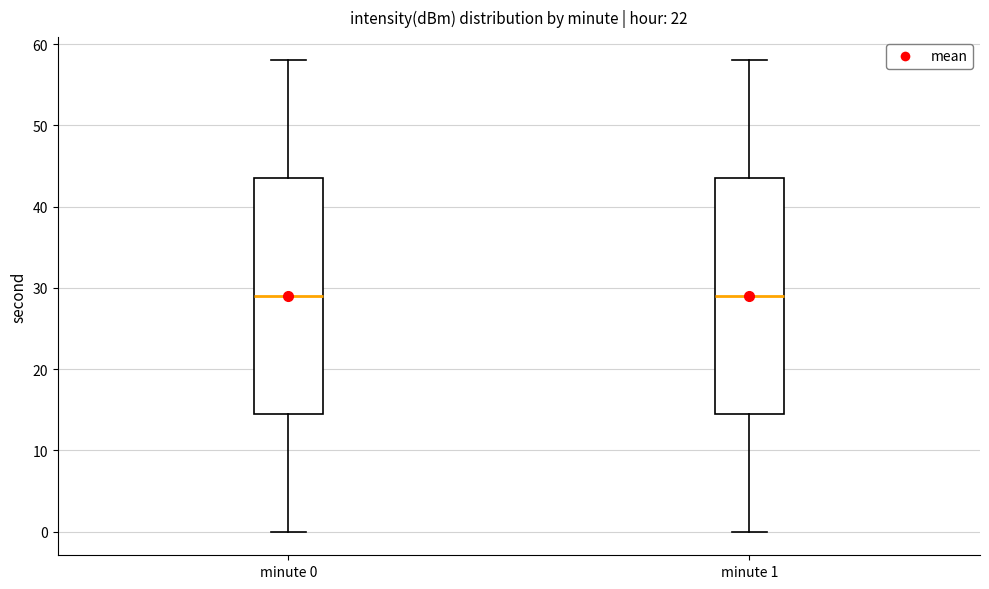

Where is the upper edge of the box for minute 1 on the y-axis? The values are not printed on the chart, so give them approximately, as read against the axis.

44